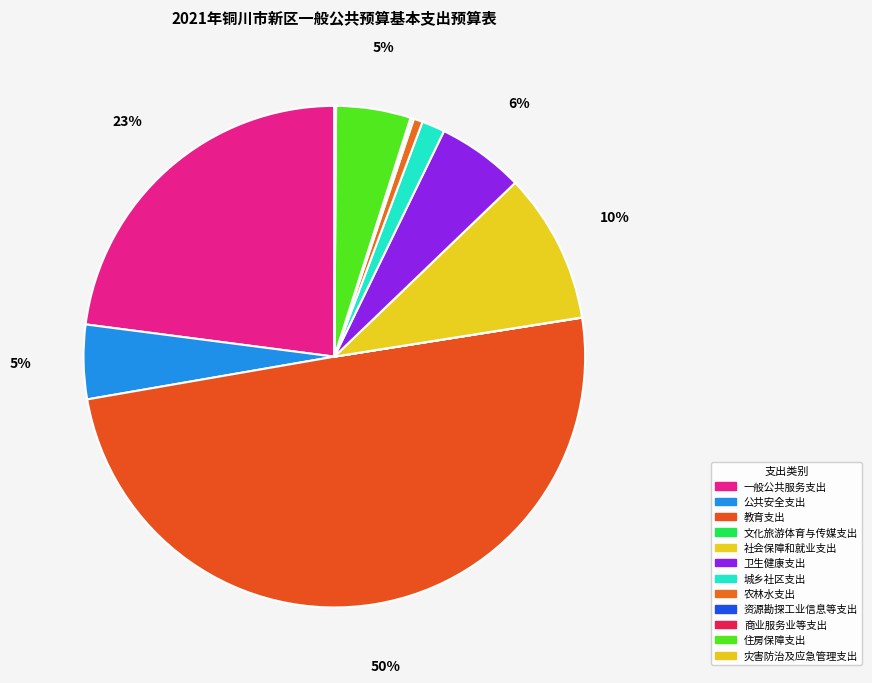

Is there any slice that represents more than half of the pie?

No